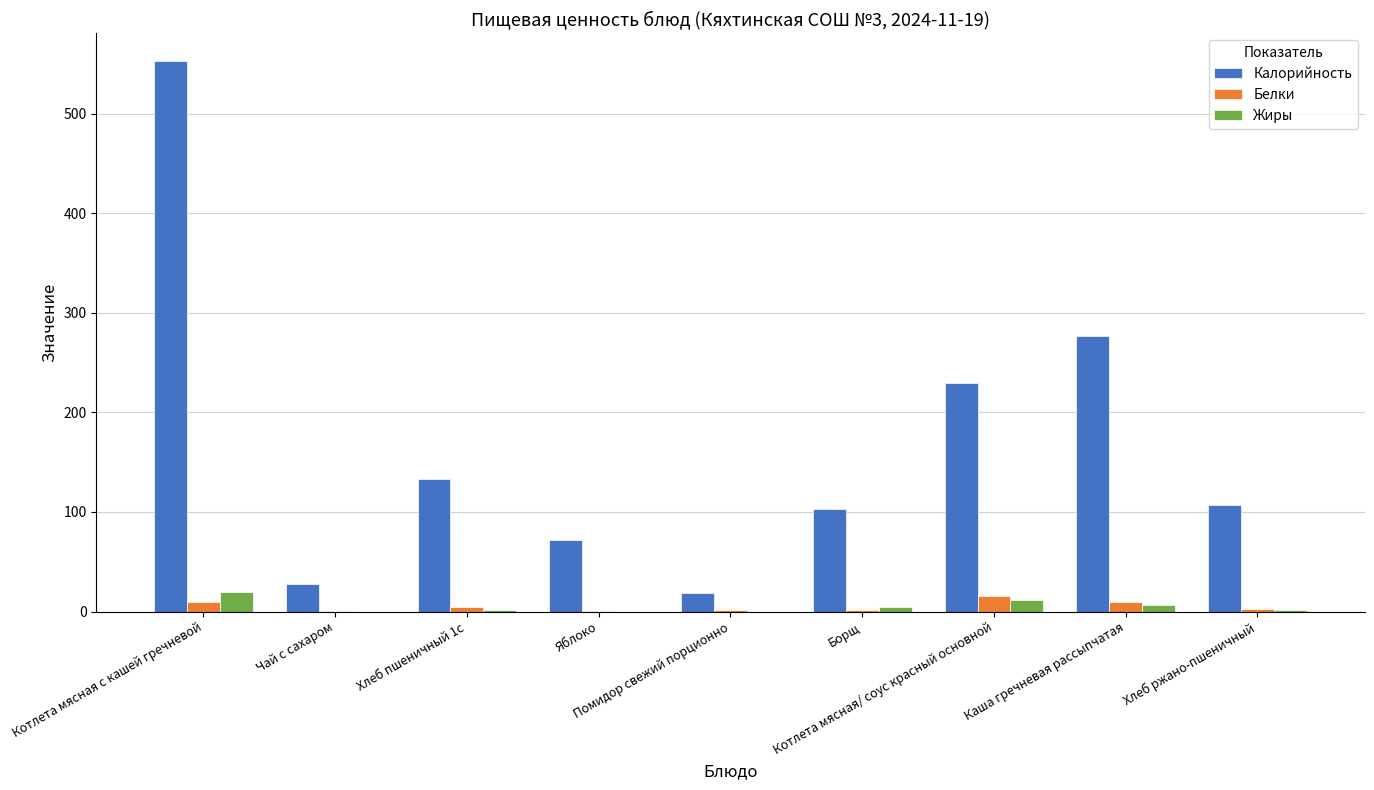

Which series has the largest total across all categories?

Калорийность